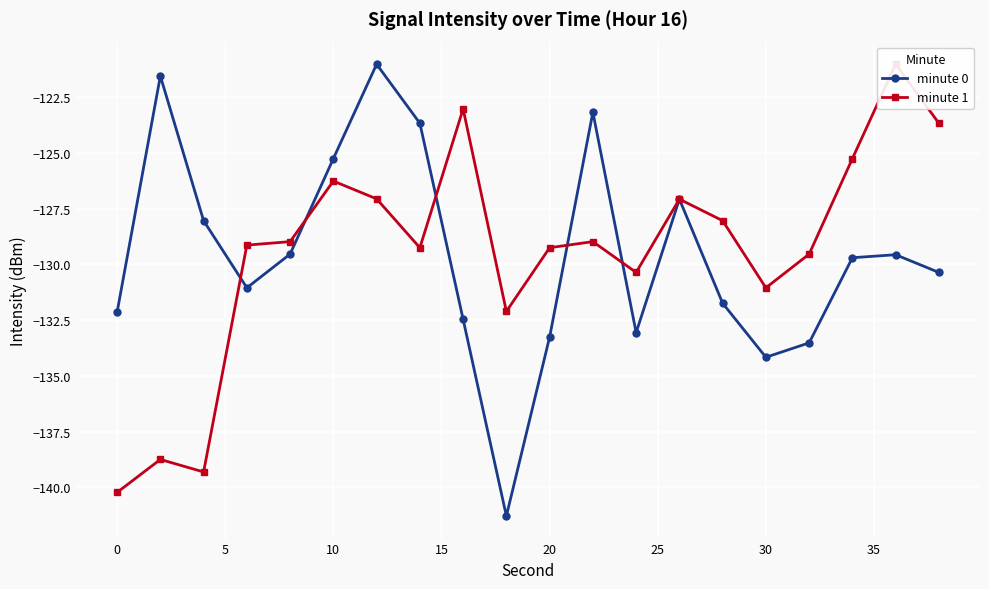

The minute 0 series shows -232.5 at 30. True or false?

False